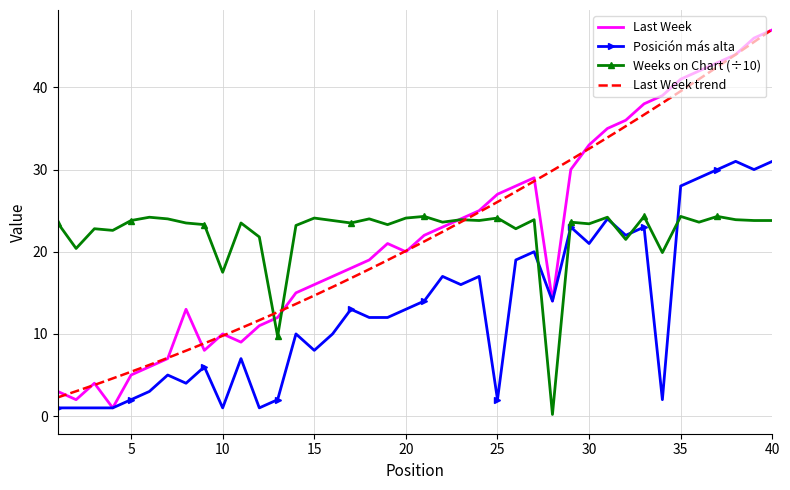

Which series changed the most between 14 and 22?

Last Week